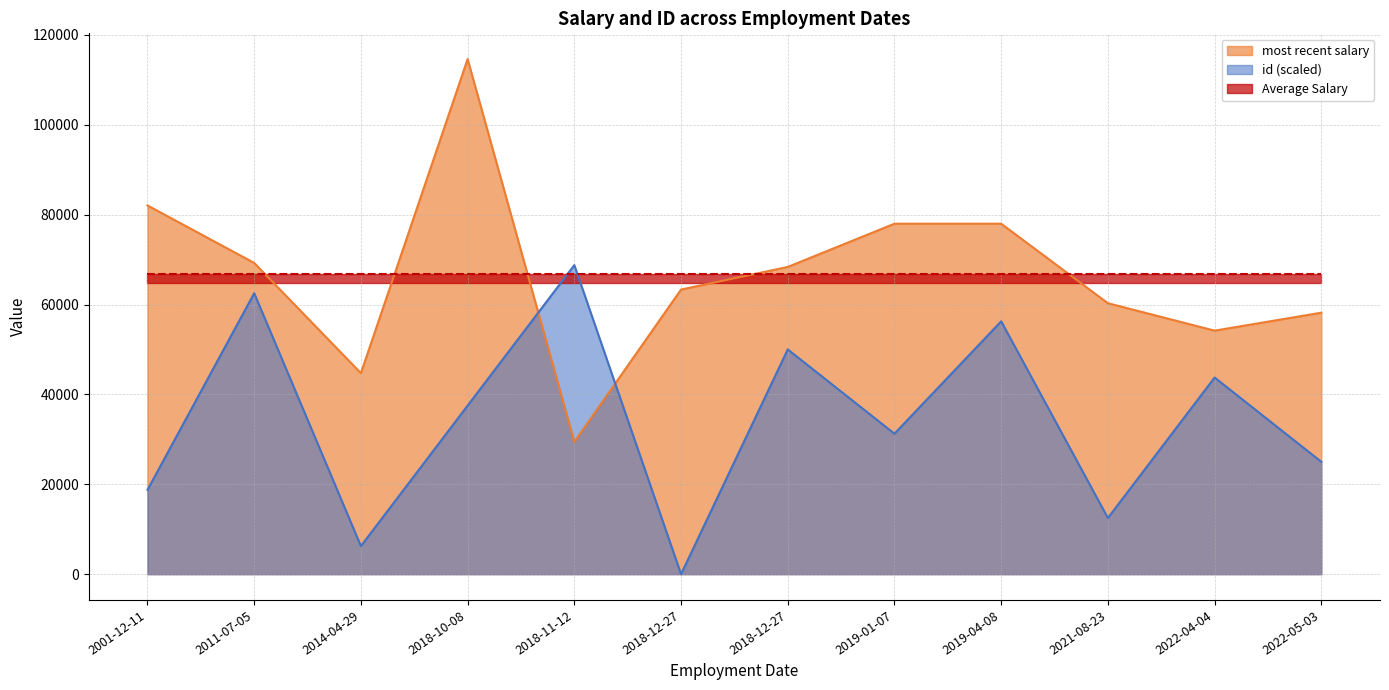

True or false: most recent salary has more than 2 interior local peaks.

False